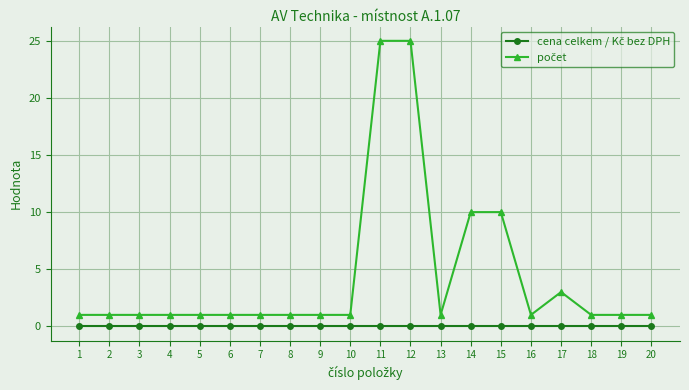

How many lines are shown in the chart?

2